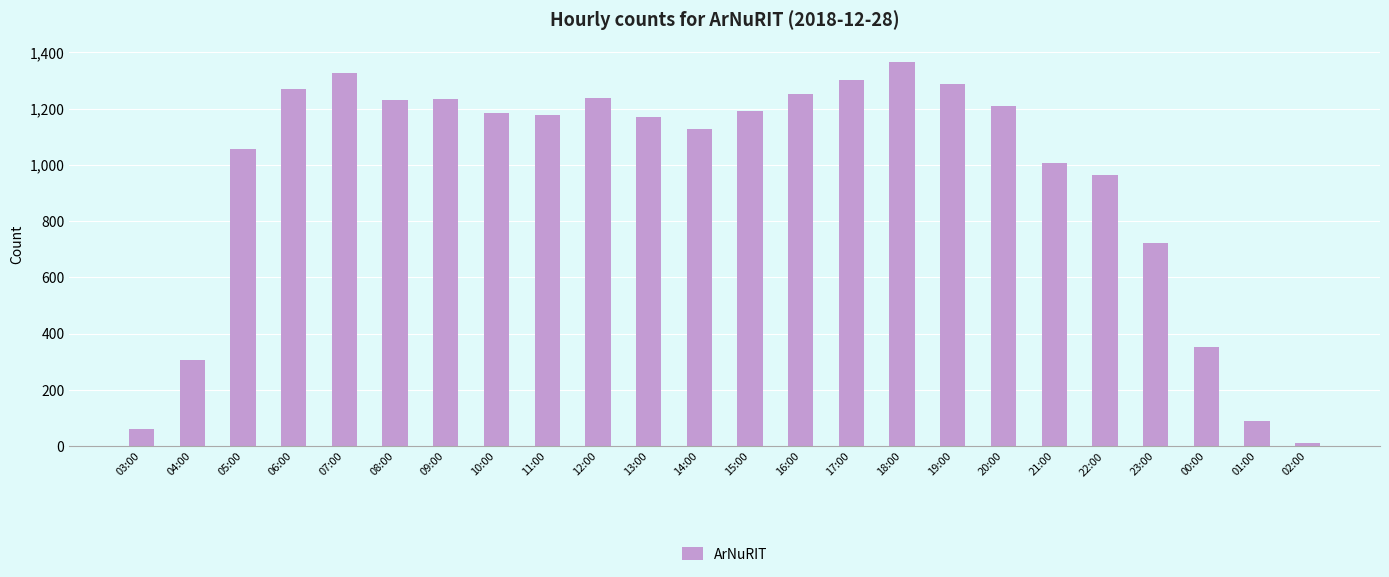

How many values are below 1183?

12